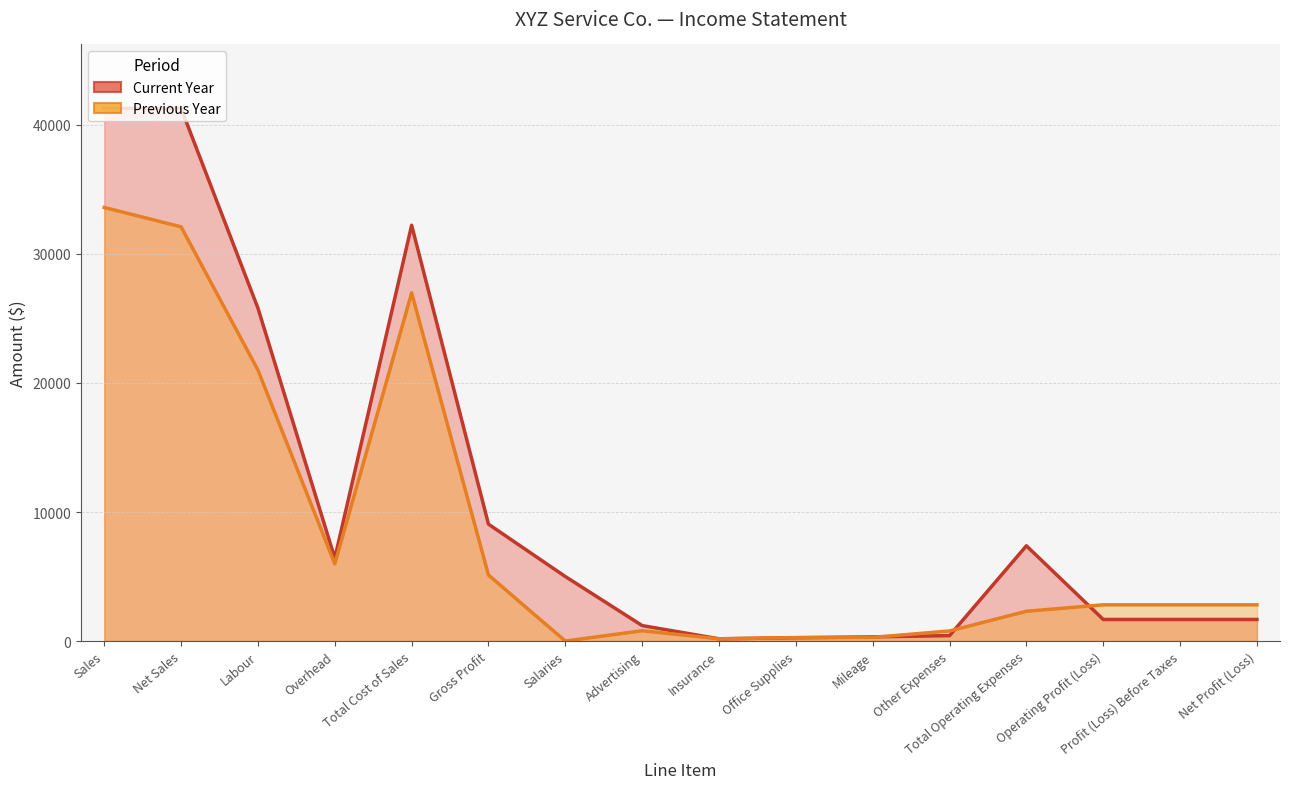

What position from the right is Sales?

16